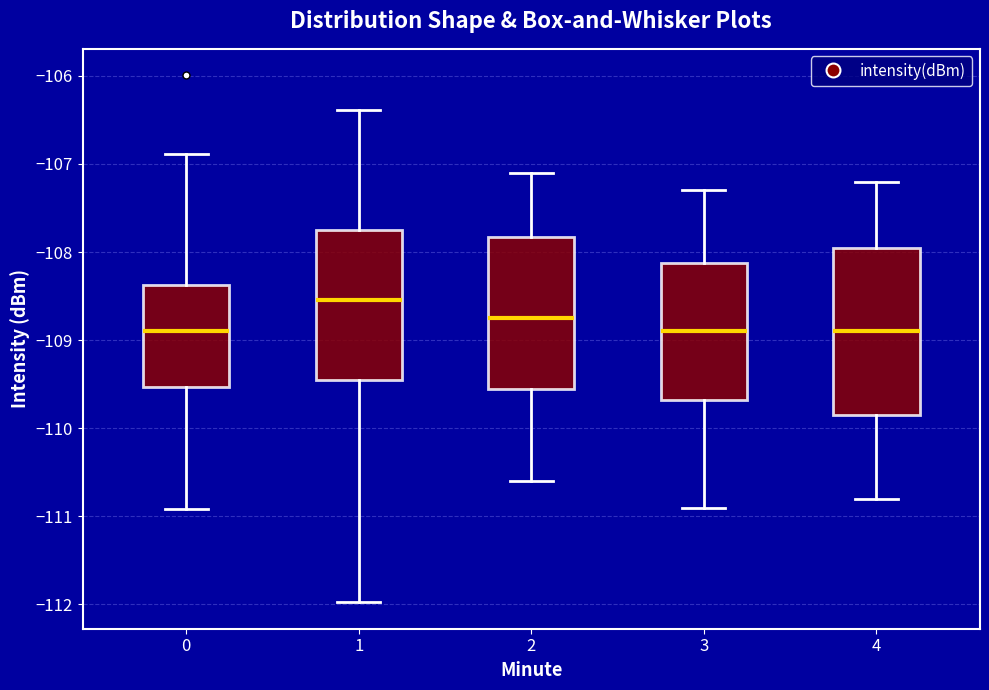

Where does the upper whisker of the box at x = 1 end on the y-axis? The values are not printed on the chart, so give them approximately, as read against the axis.

-106.4